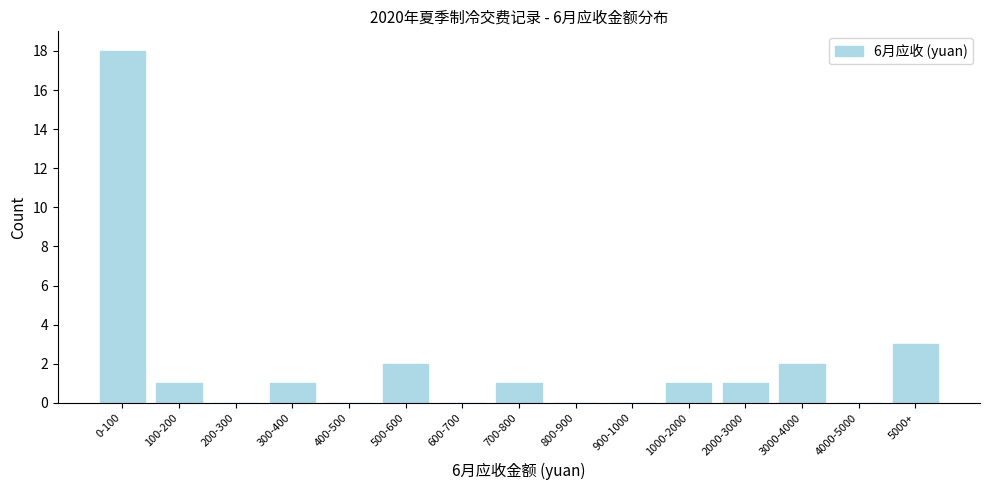

Reading left to right, transcribe all the data shown in this chart.

0-100=18	100-200=1	200-300=0	300-400=1	400-500=0	500-600=2	600-700=0	700-800=1	800-900=0	900-1000=0	1000-2000=1	2000-3000=1	3000-4000=2	4000-5000=0	5000+=3